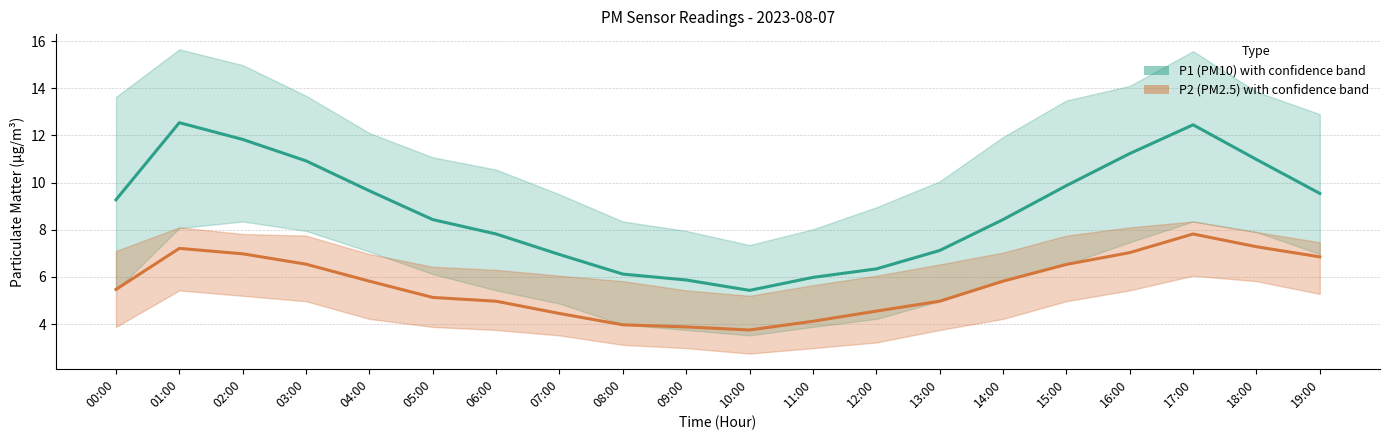

What is the difference between the highest and lowest values at 00:00?

3.8